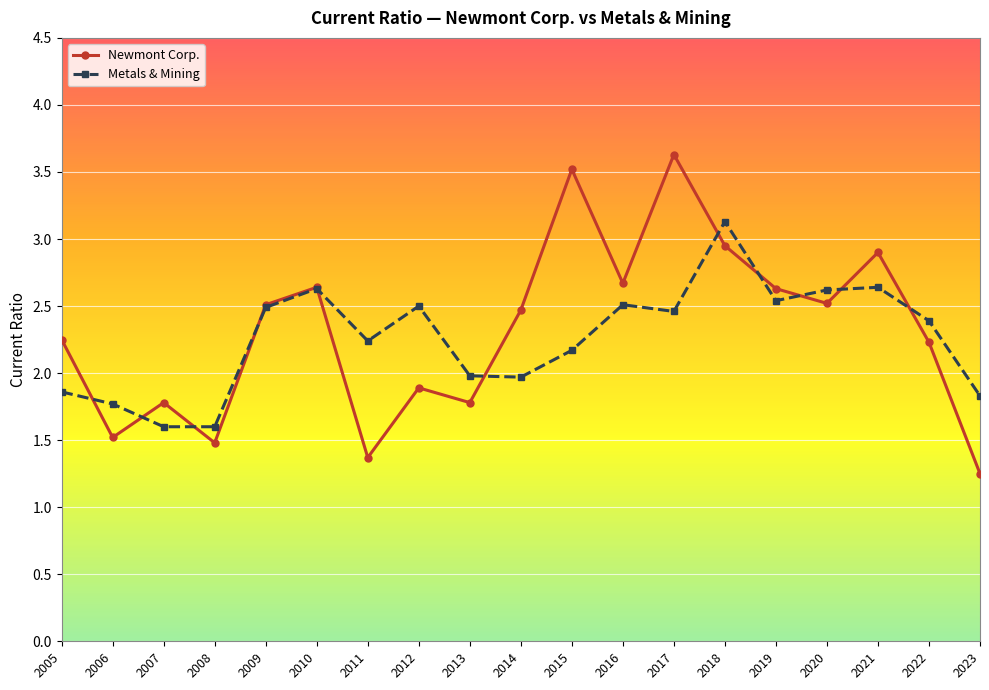

The value of Metals & Mining at 2008 is 0.8. True or false?

False